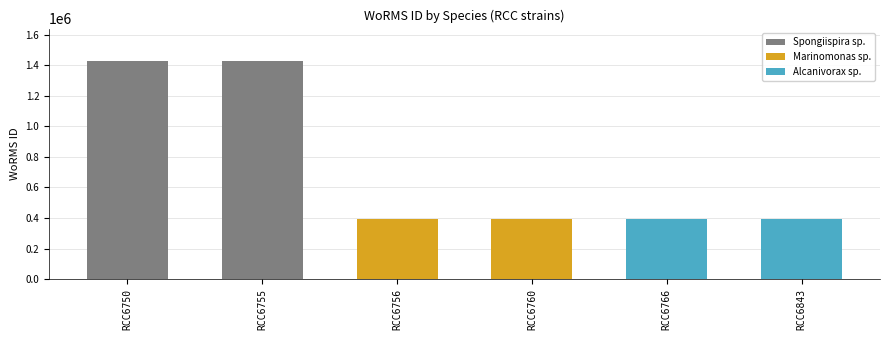

What is the value of the Marinomonas sp. bar at the 2nd from the left?

393046